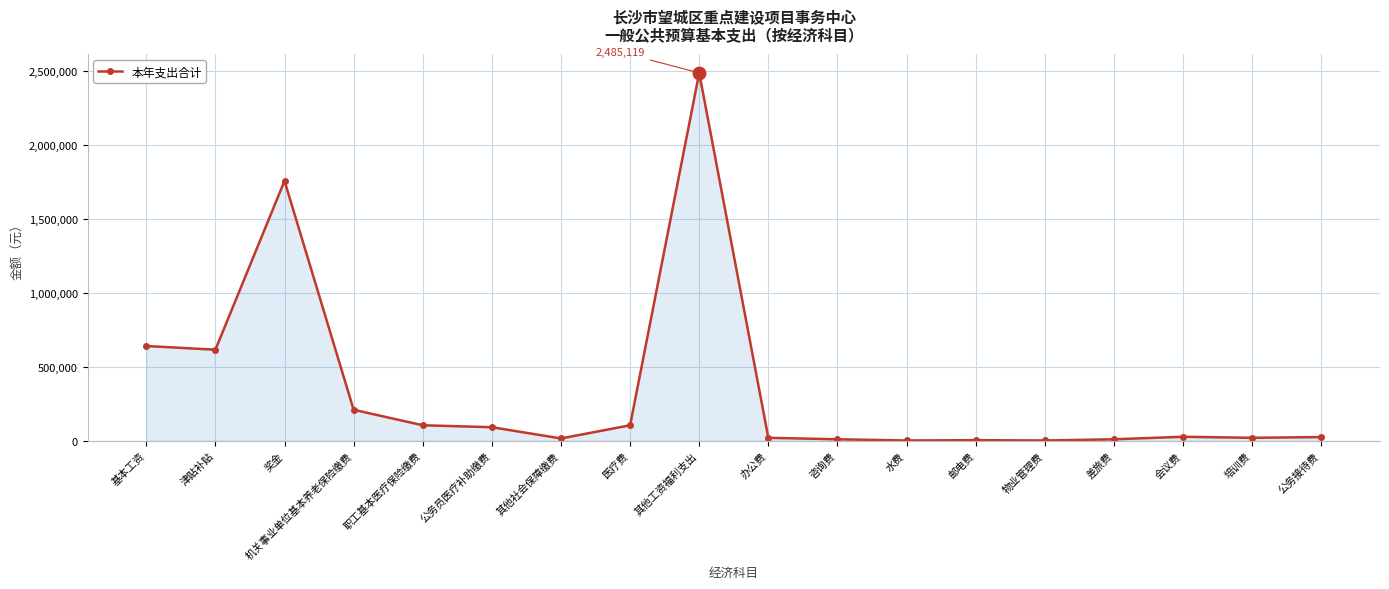

True or false: the data shows 640236 at 基本工资.

True